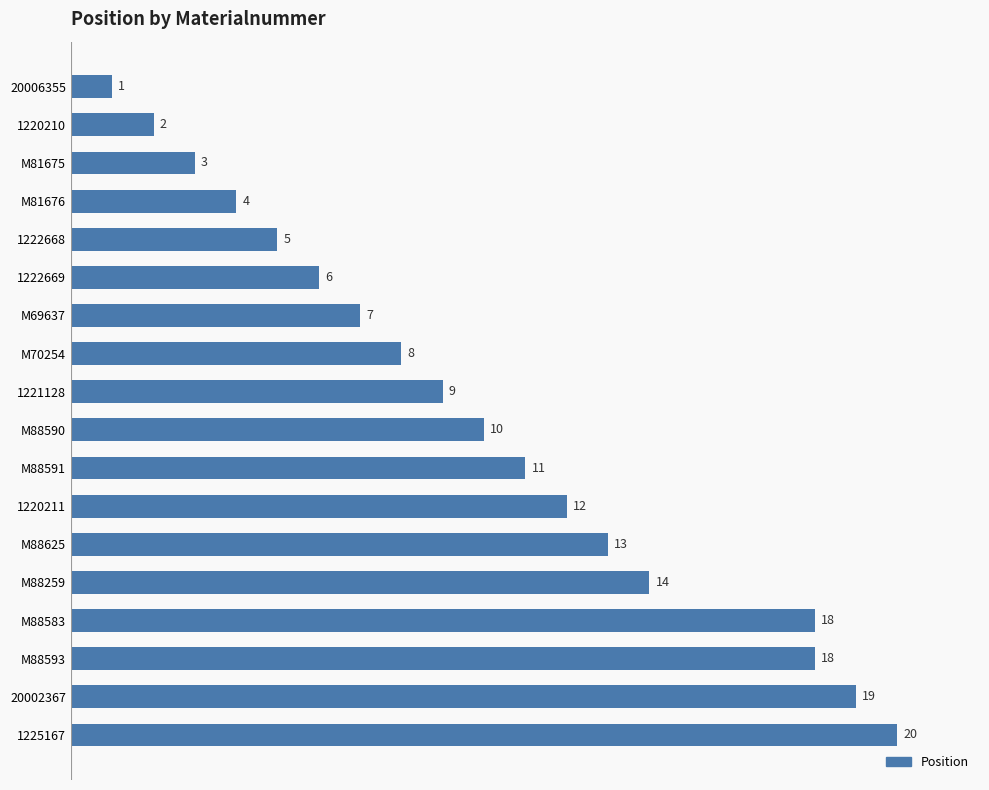

The chart shows a value of 18 at M88583. True or false?

True